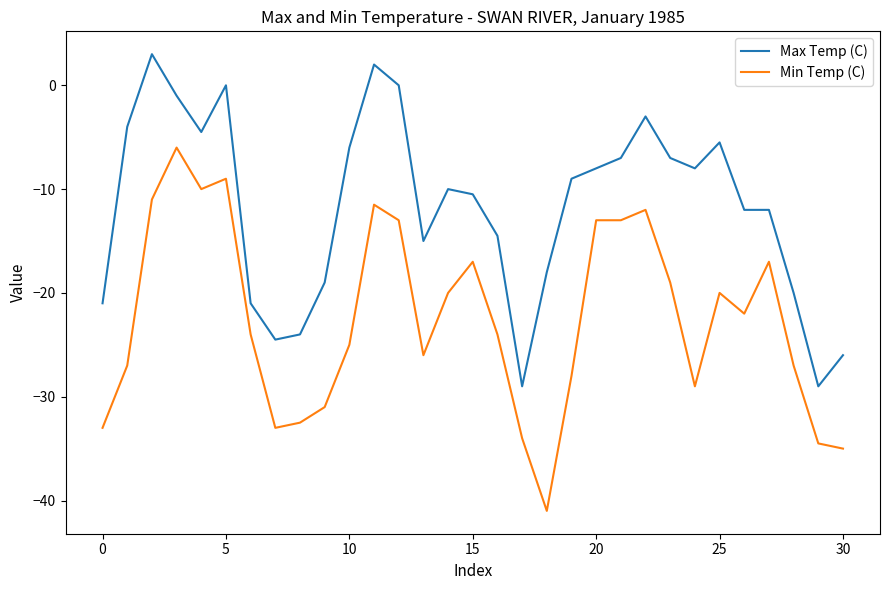

Which series has the largest total across all categories?

Max Temp (C)